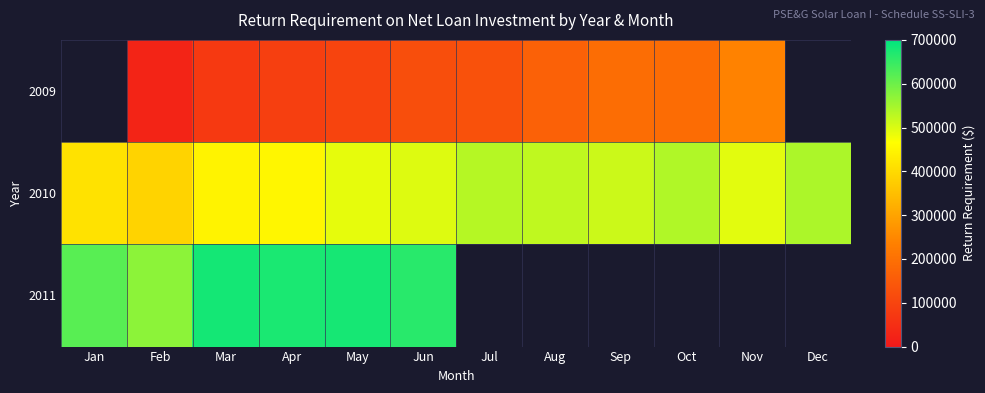

Count the number of data series in this chart.

3